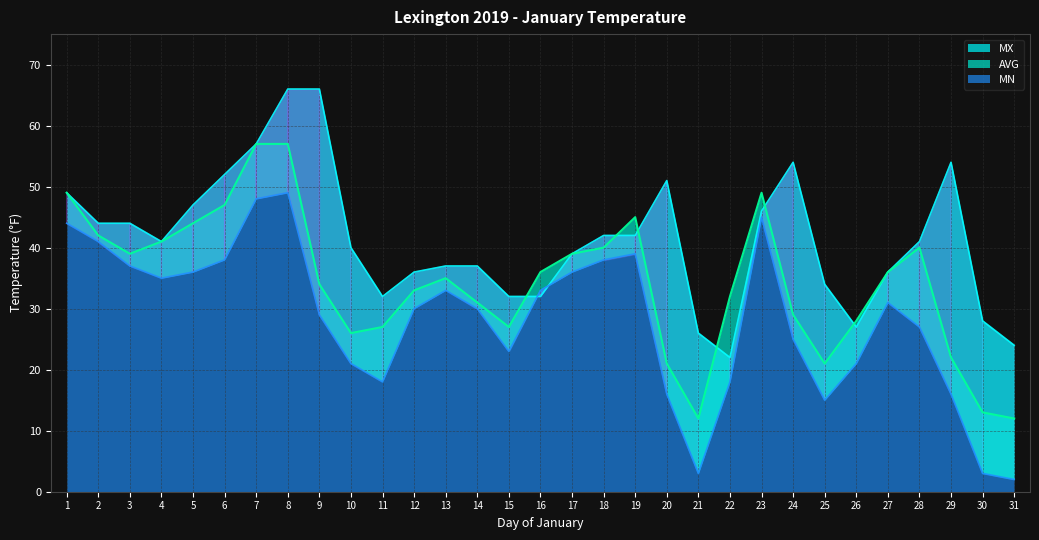

At which label is MN closest to 25?

24